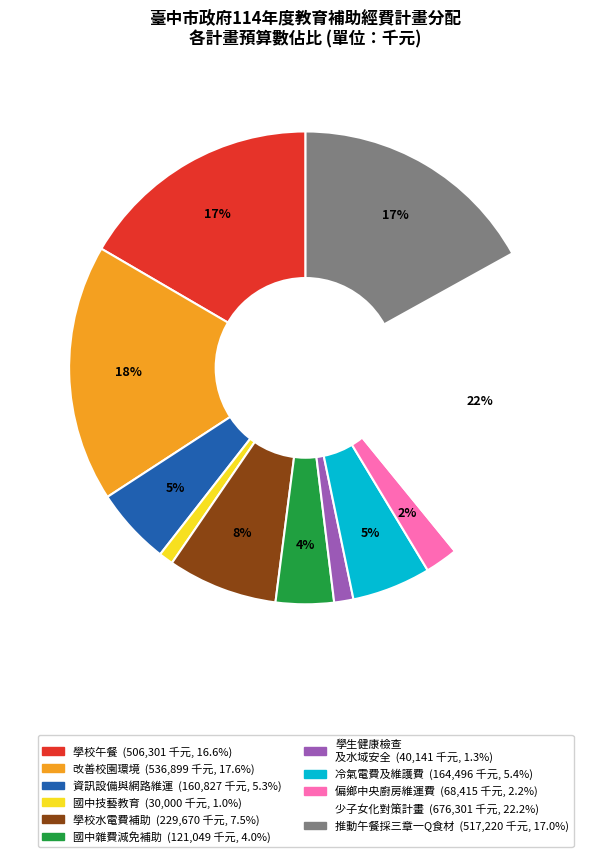

How many segments does this pie chart have?

11